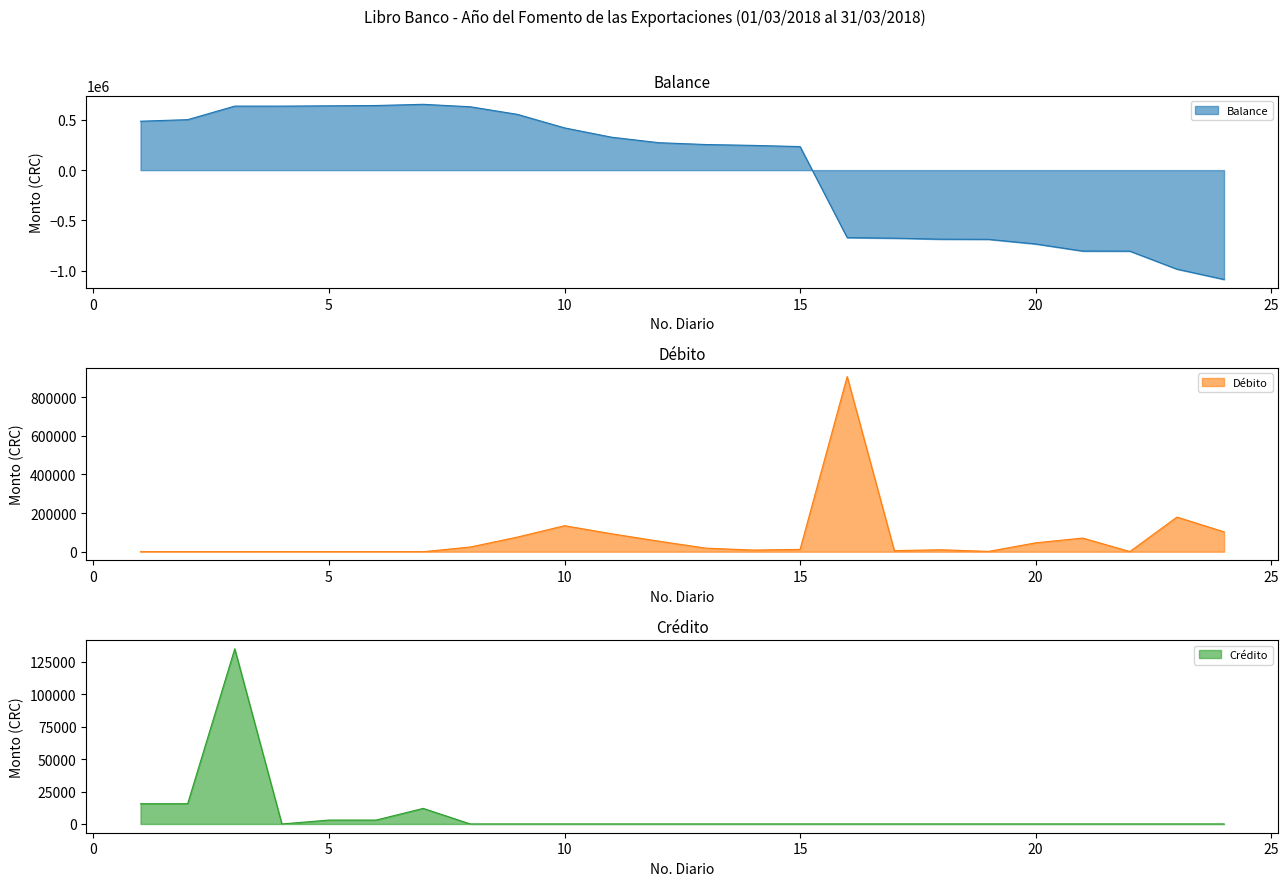

Reading left to right, transcribe all the data shown in this chart.

Balance: 1=487361.8	2=502961.8	3=637852.8	4=637674.8	5=640674.8	6=643674.8	7=655674.8	8=631274.8	9=555587.5	10=420858.5	11=327948.5	12=273482.5	13=255063.5	14=246497.6	15=234644.2	16=-672192.3	17=-677938.9	18=-687938.9	19=-689516.9	20=-735485.3	21=-806110.3	22=-806860.3	23=-986161.9	24=-1089027.5
Debito: 1=0.0	2=0.0	3=0.0	4=178.0	5=0.0	6=0.0	7=0.0	8=24400.0	9=75687.3	10=134729.0	11=92910.0	12=54466.0	13=18419.0	14=8565.9	15=11853.4	16=906836.5	17=5746.6	18=10000.0	19=1578.0	20=45968.4	21=70625.0	22=750.0	23=179301.6	24=102865.6
Credito: 1=15600.0	2=15600.0	3=134891.0	4=0.0	5=3000.0	6=3000.0	7=12000.0	8=0.0	9=0.0	10=0.0	11=0.0	12=0.0	13=0.0	14=0.0	15=0.0	16=0.0	17=0.0	18=0.0	19=0.0	20=0.0	21=0.0	22=0.0	23=0.0	24=0.0